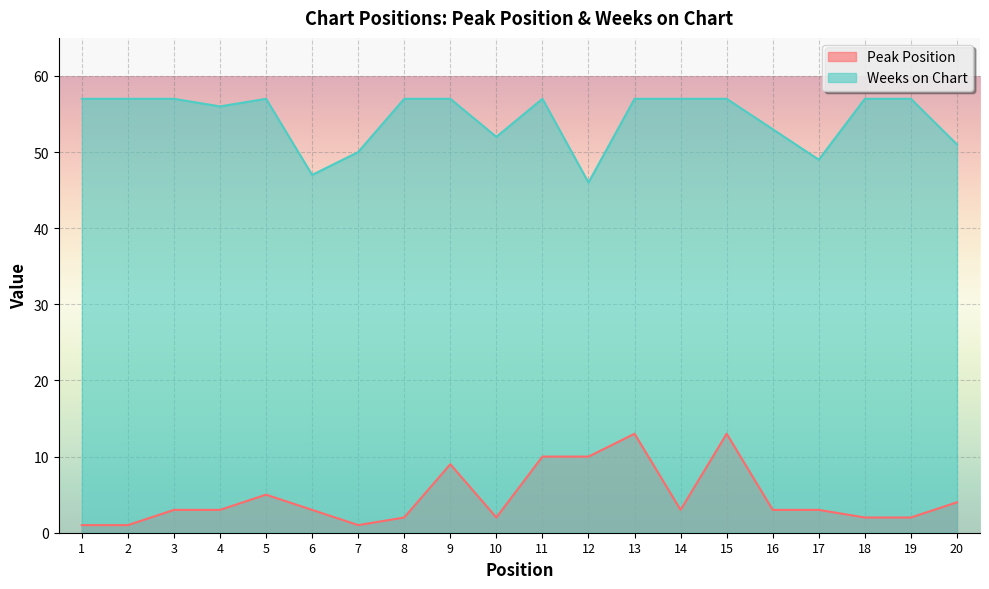

Reading left to right, what are all the values shown in this chart?

Peak Position: 1	1	3	3	5	3	1	2	9	2	10	10	13	3	13	3	3	2	2	4
Weeks on Chart: 57	57	57	56	57	47	50	57	57	52	57	46	57	57	57	53	49	57	57	51